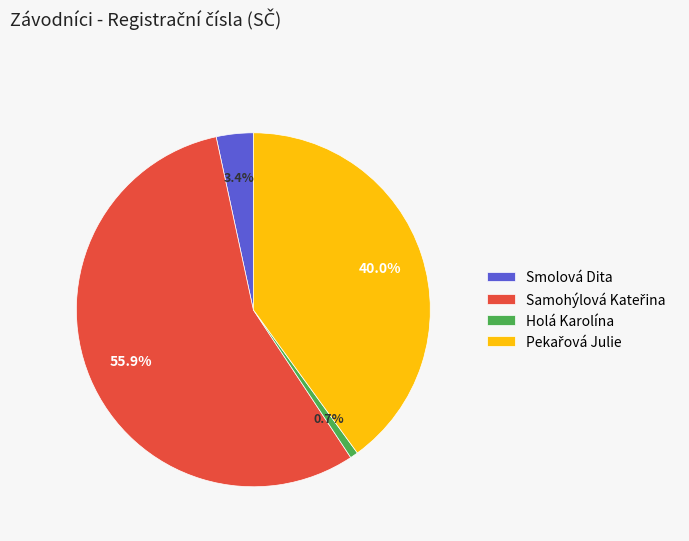

Do Smolová Dita and Holá Karolína together represent more than half of the pie?

No